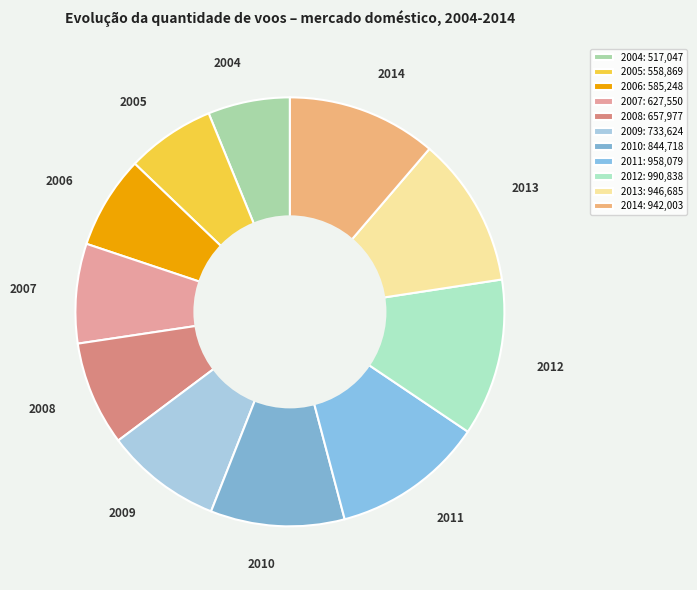

Does 2014 account for over 50% of the chart?

No